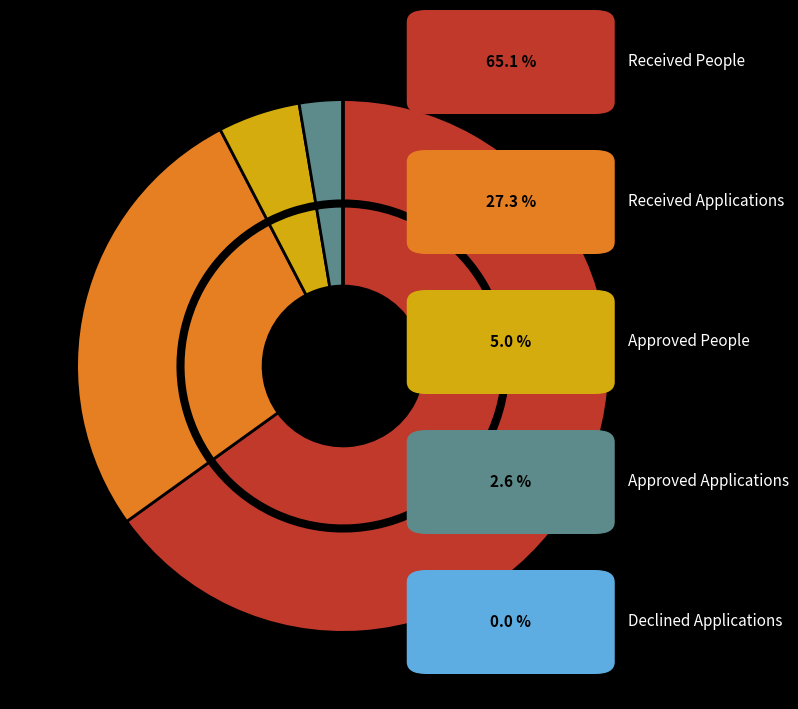

To the nearest percent, what portion does 15 represent?

11%